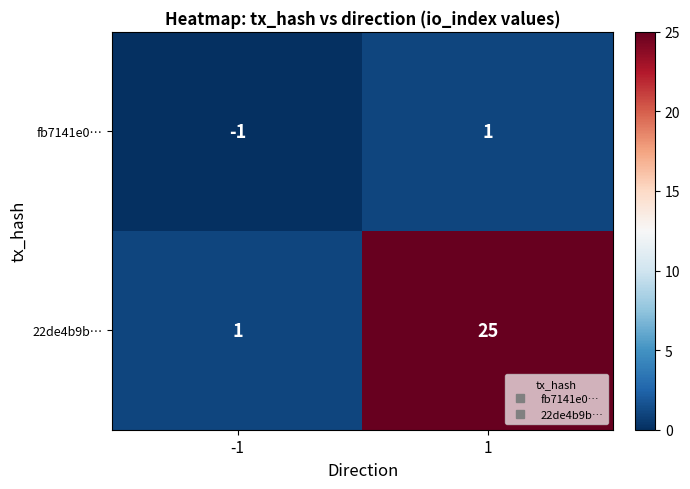

At how many categories does at least one series exceed 10?

1